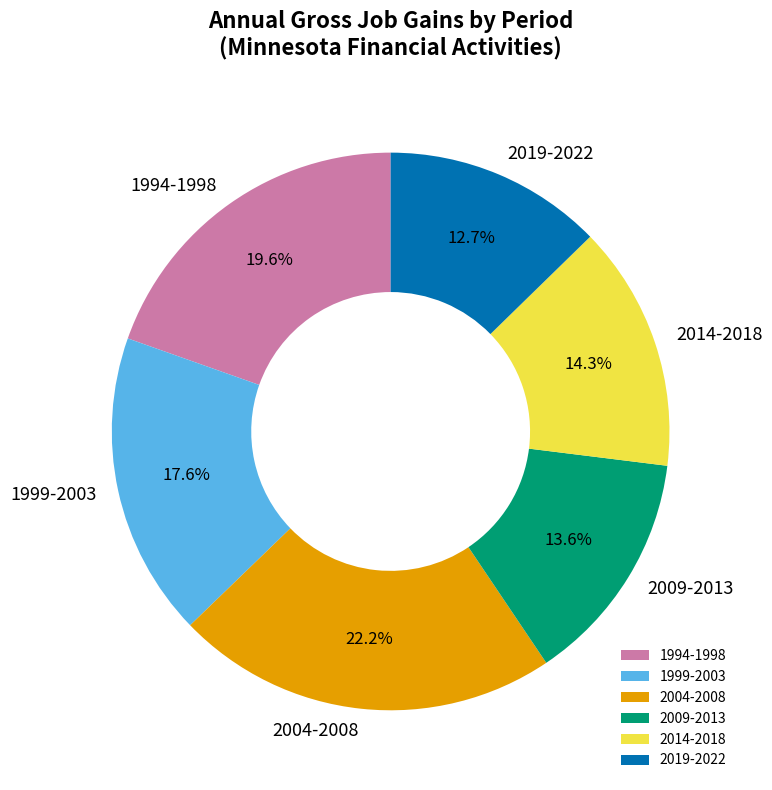

To the nearest percent, what is the difference between the largest and smallest slice percentages?

10%